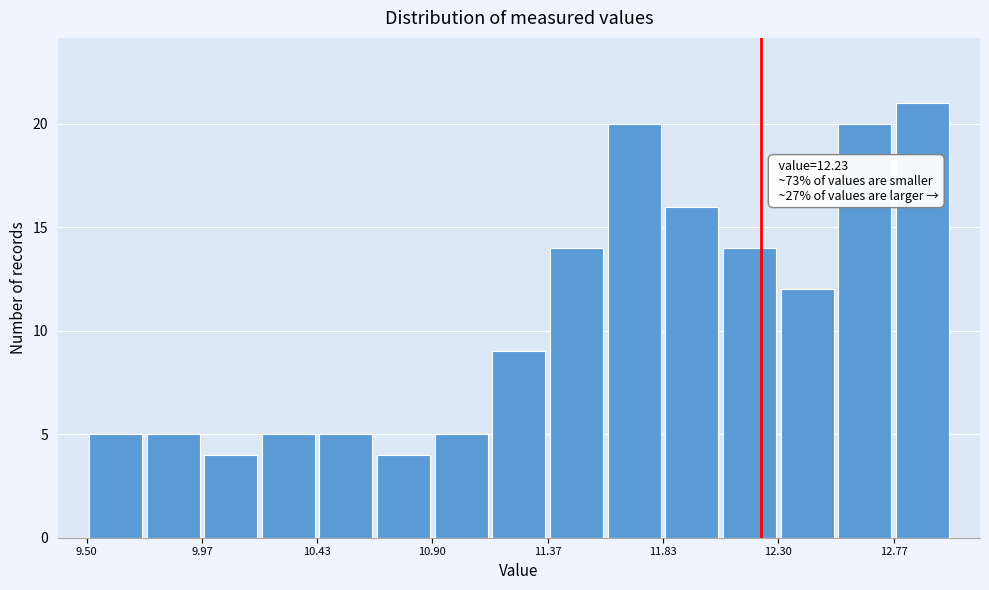

Over which range of the x-axis is the bar tallest?

12.75 to 13.00